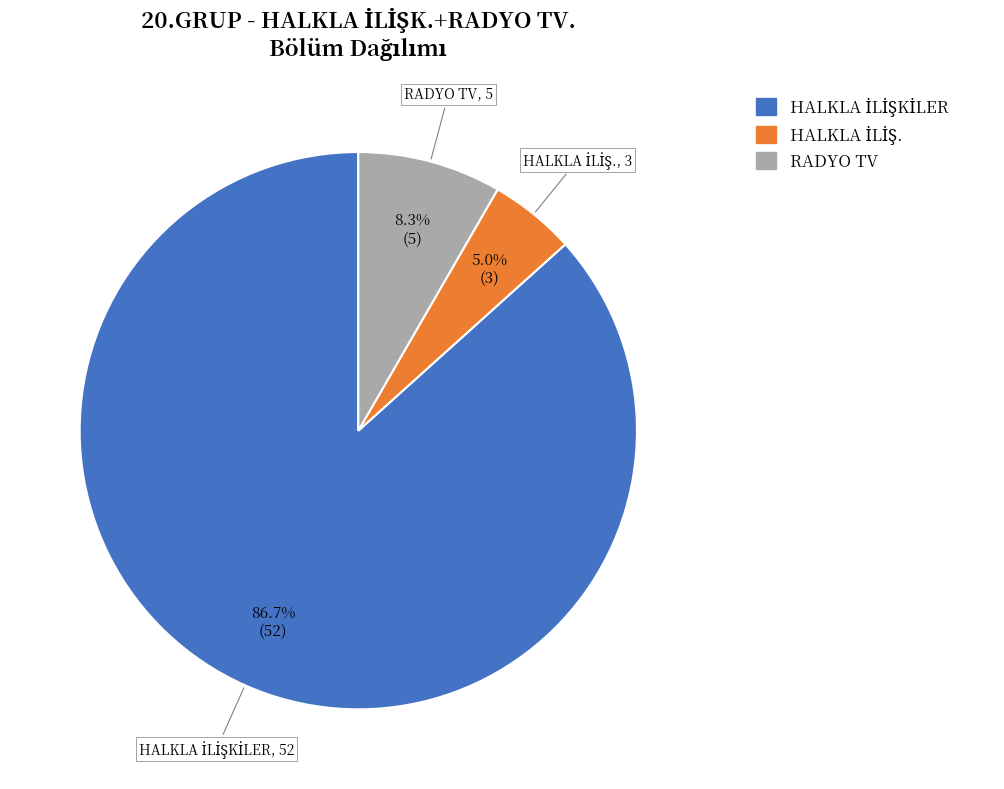

Does any single category account for the majority?

Yes